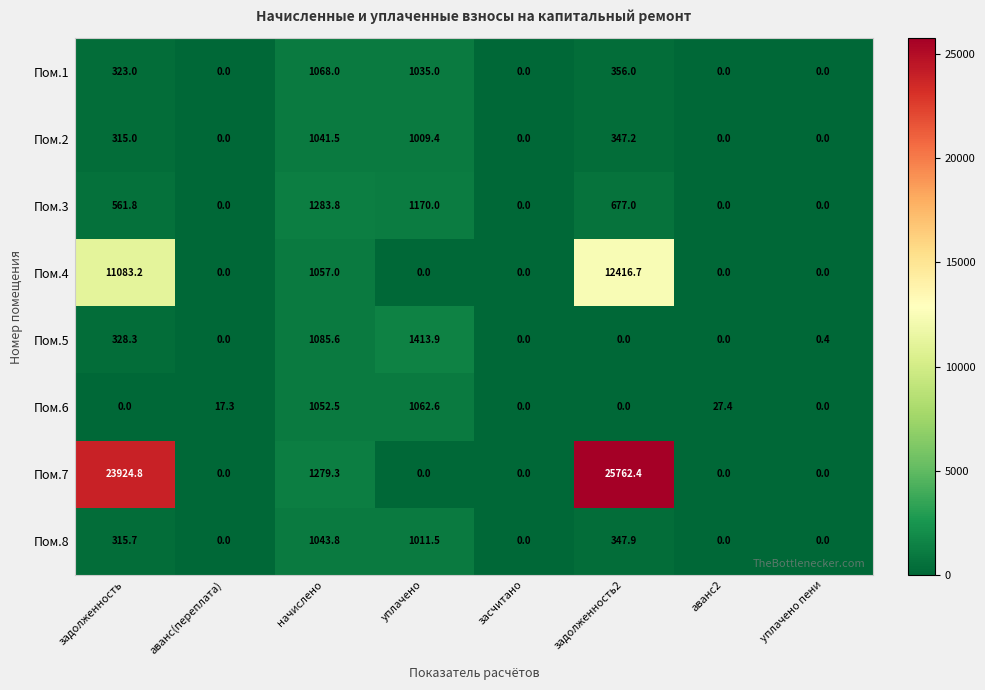

Where does the Пом.3 series first go above 561?

задолженность